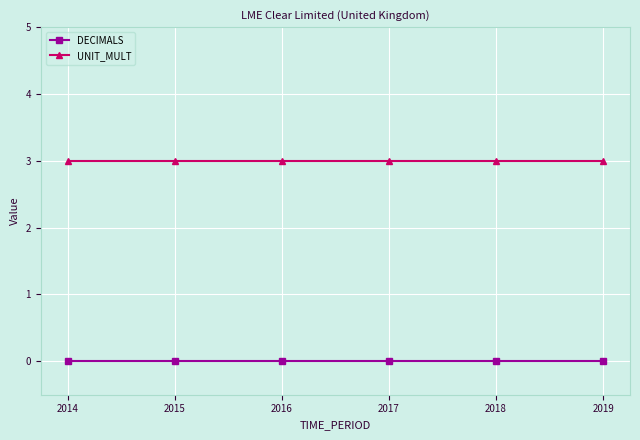

What is the maximum value shown in the chart?

3